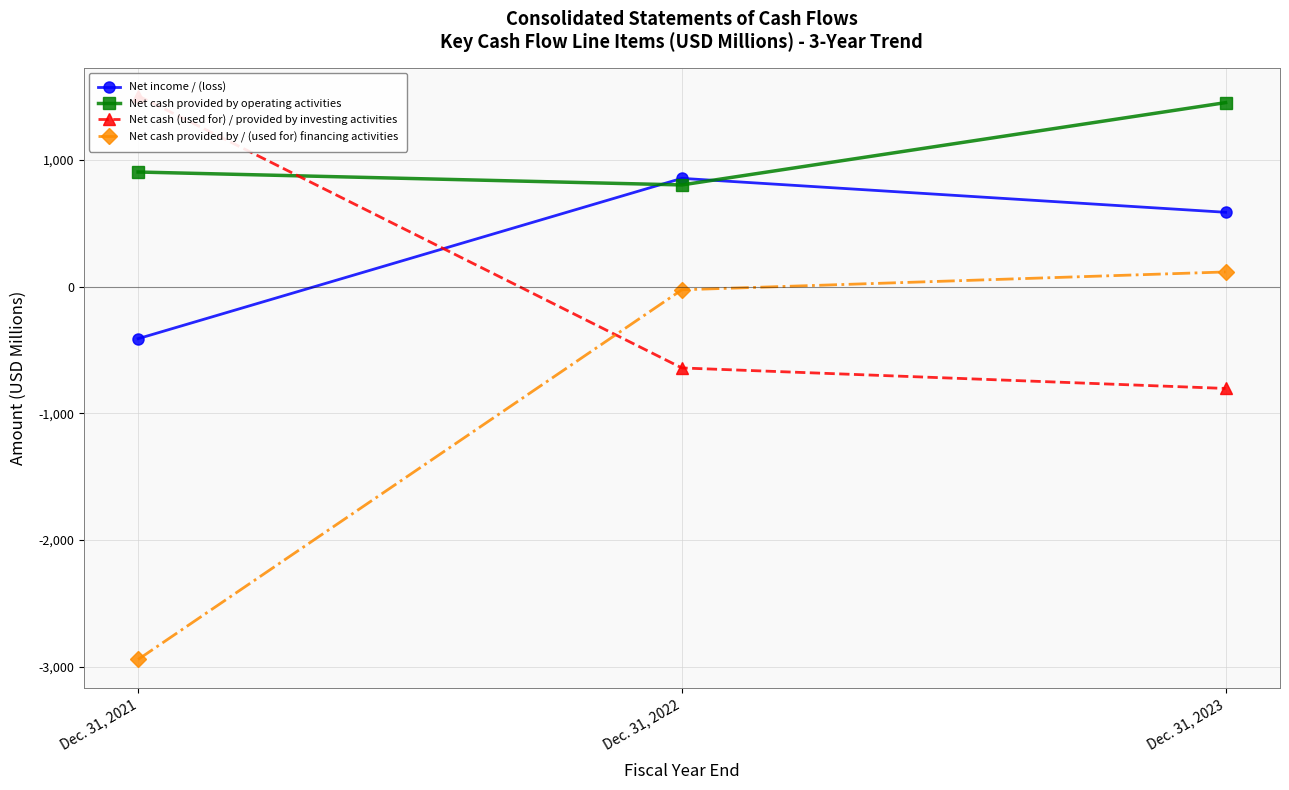

Which label corresponds to the largest value in the chart?

Dec. 31, 2021